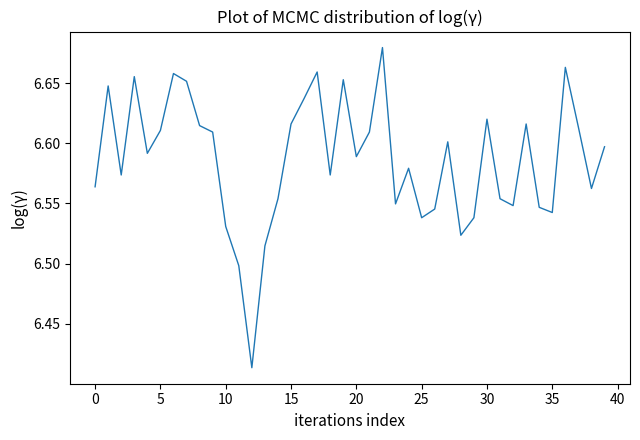

What is the difference between the maximum and minimum values?

0.3